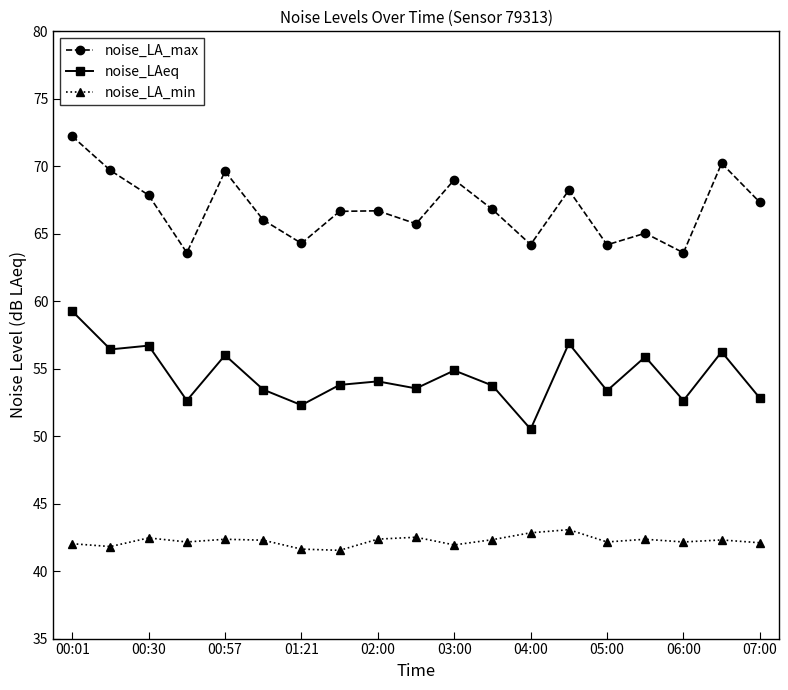

What is the highest value of the noise_LAeq series?

59.3